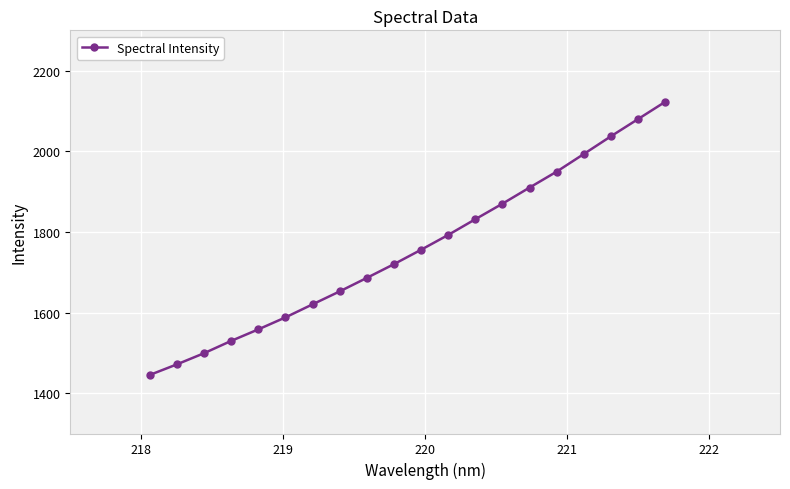

What is the value of the 15th point from the left?

1909.9